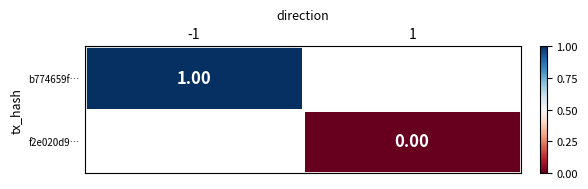

Which category has the highest value in the f2e020d9… series?

-1